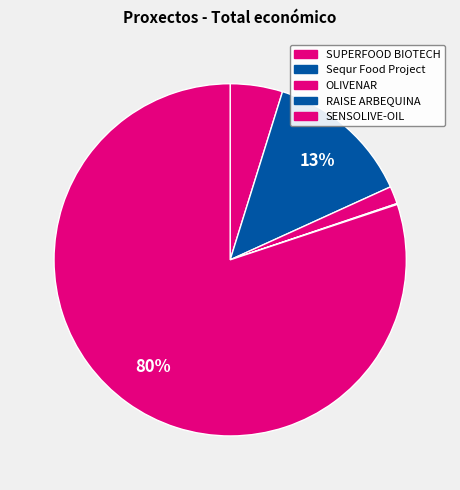

Which has a higher value, RAISE ARBEQUINA or SUPERFOOD BIOTECH?

SUPERFOOD BIOTECH